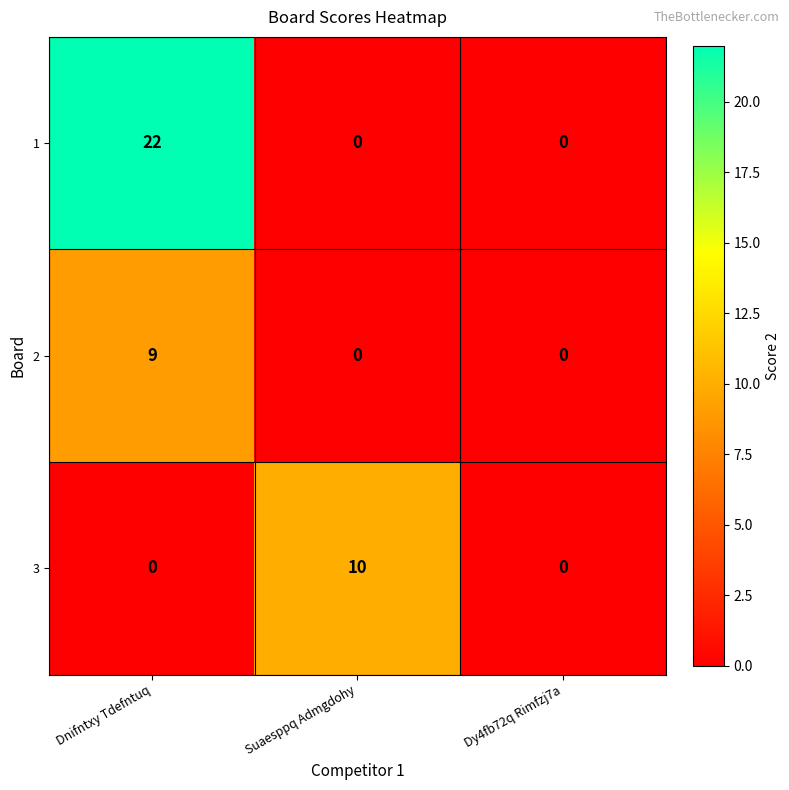

Reading left to right, list all the values displayed in this chart.

1: Dnifntxy Tdefntuq=22	Suaesppq Admgdohy=0	Dy4fb72q Rimfzj7a=0
2: Dnifntxy Tdefntuq=9	Suaesppq Admgdohy=0	Dy4fb72q Rimfzj7a=0
3: Dnifntxy Tdefntuq=0	Suaesppq Admgdohy=10	Dy4fb72q Rimfzj7a=0